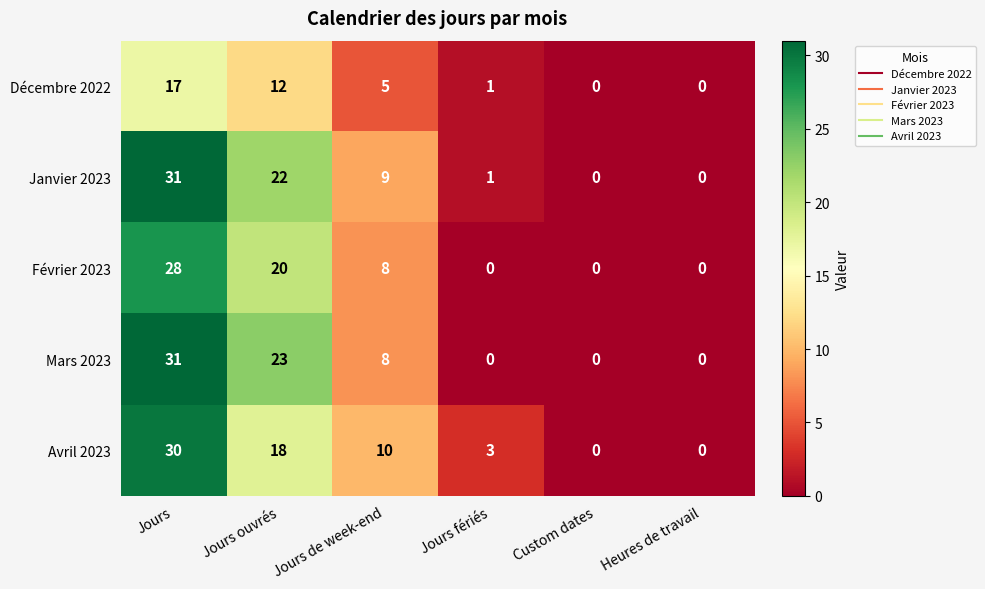

The value of Avril 2023 at Jours de week-end is 6. True or false?

False